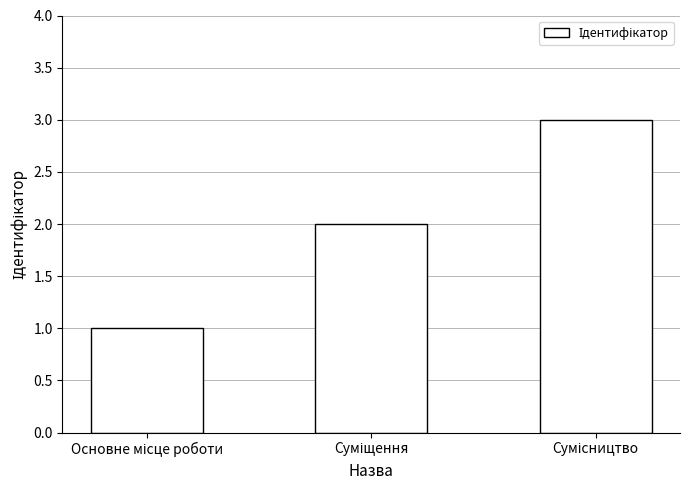

What is the greatest value displayed?

3